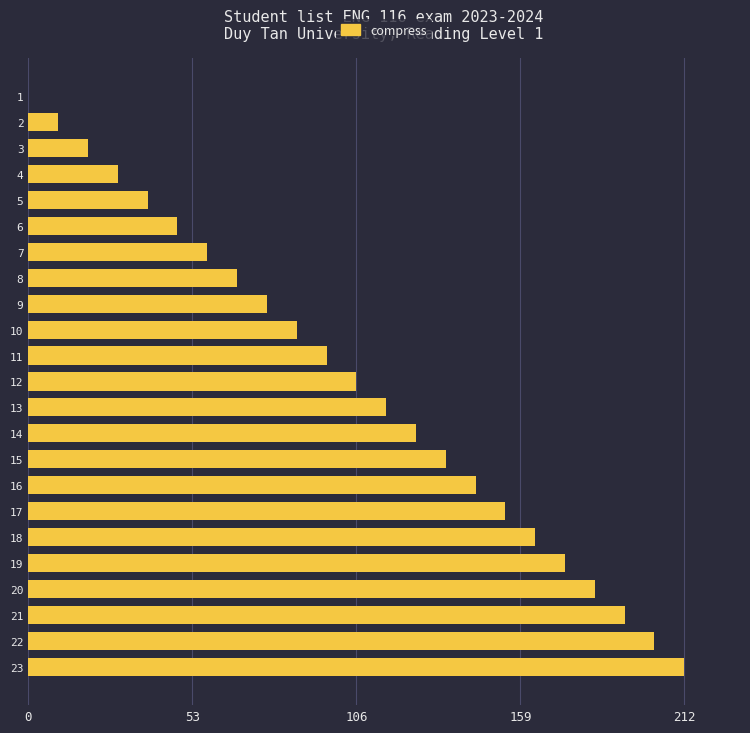

Which label corresponds to the largest value in the chart?

23